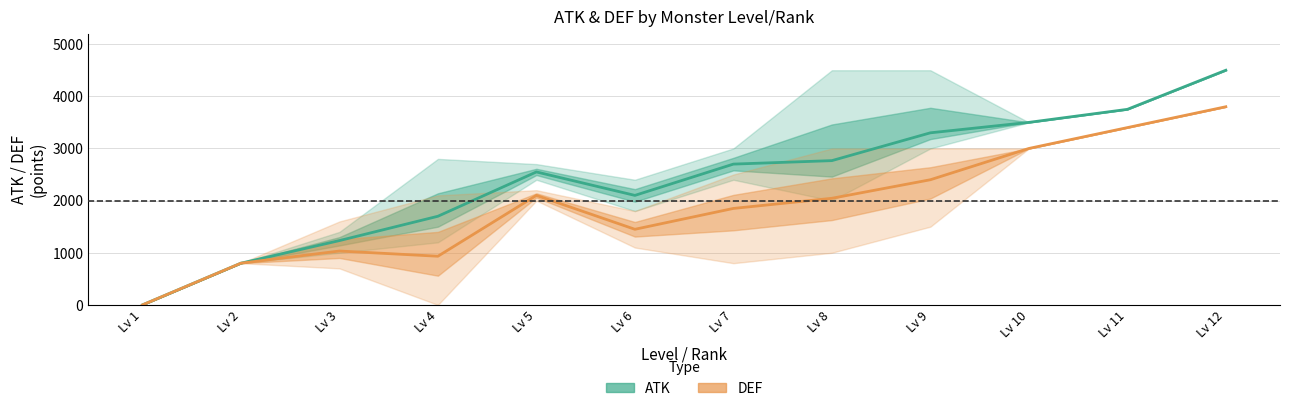

True or false: ATK (mean) and DEF (mean) cross at least once.

False